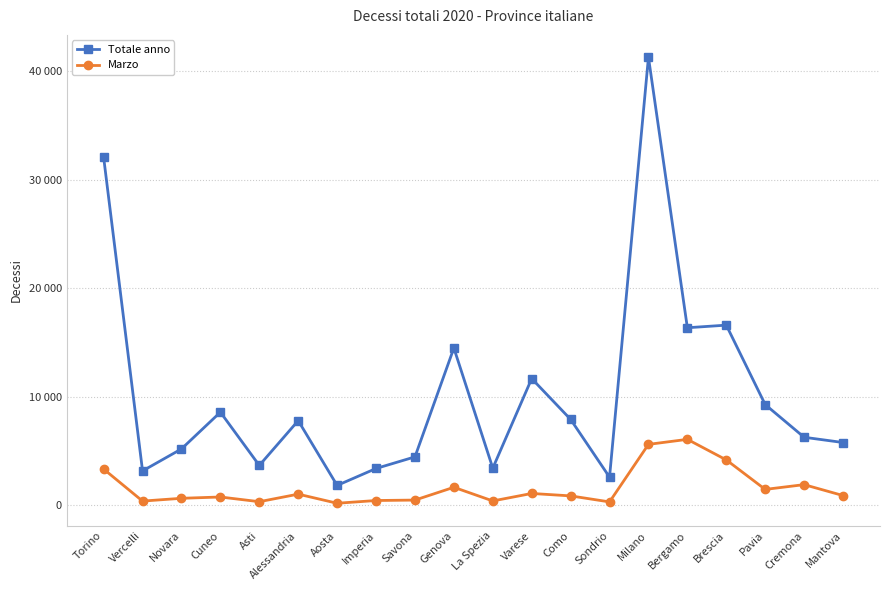

What are all the series names shown in the legend?

Totale anno, Marzo